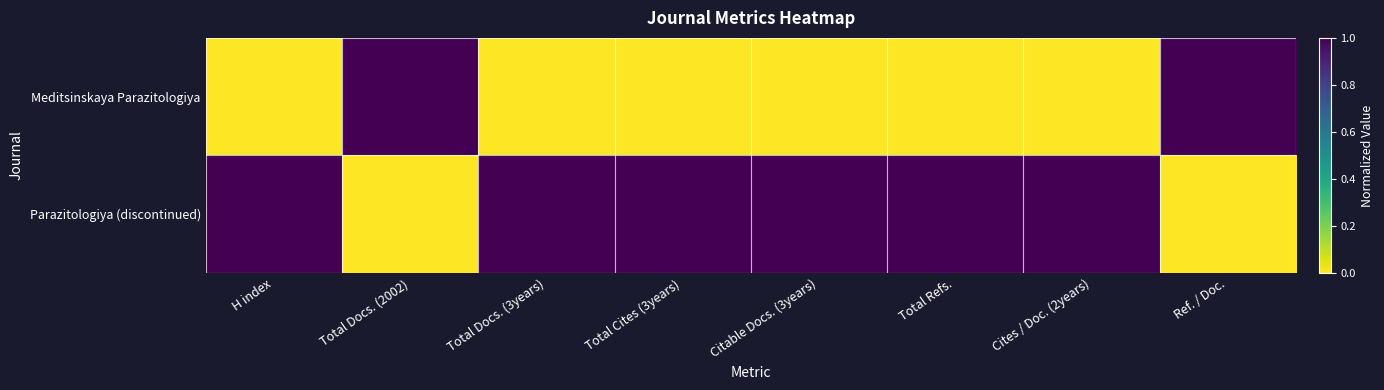

Between H index and Total Docs. (3years), which series saw the biggest shift?

Meditsinskaya Parazitologiya